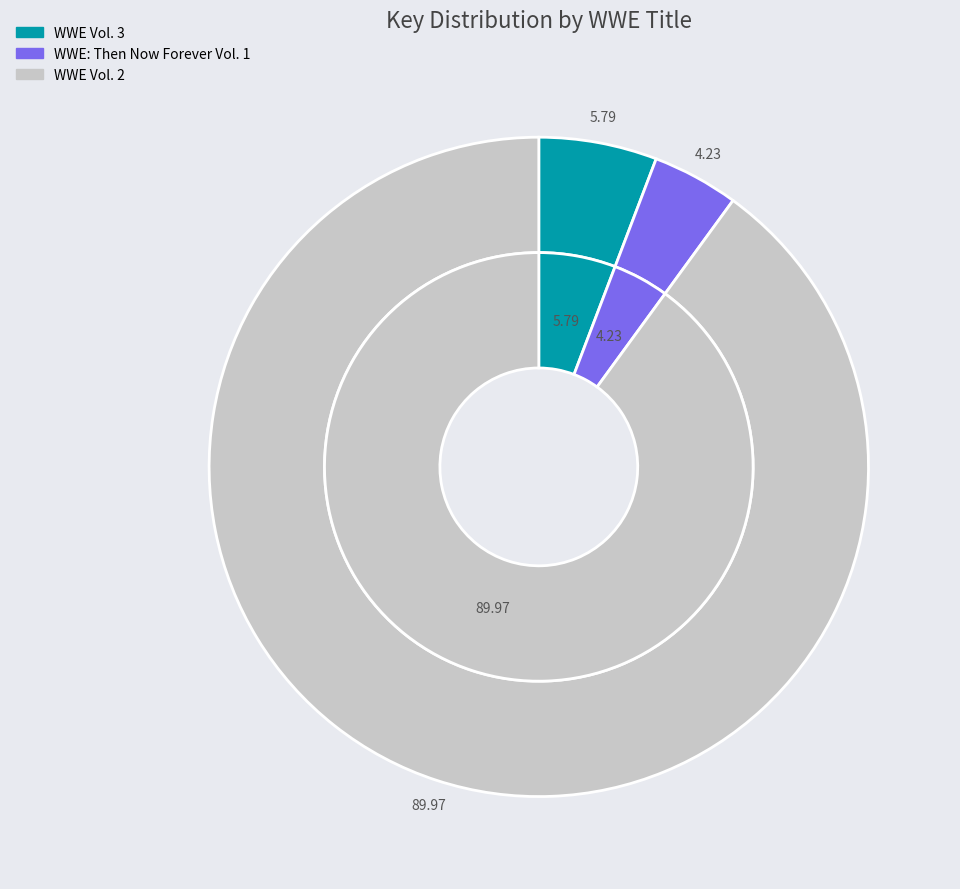

True or false: WWE: Then Now Forever Vol. 1 accounts for 4% of the total.

True